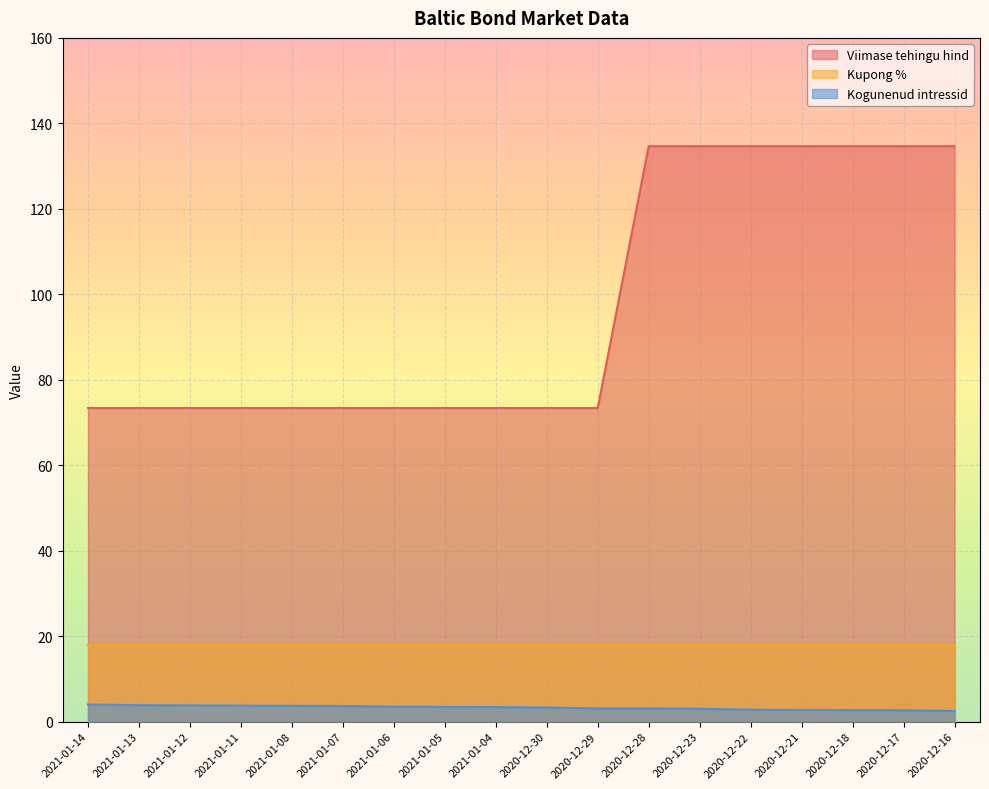

Rank the series by their average value, from highest to lowest.

Viimase tehingu hind, Kupong %, Kogunenud intressid